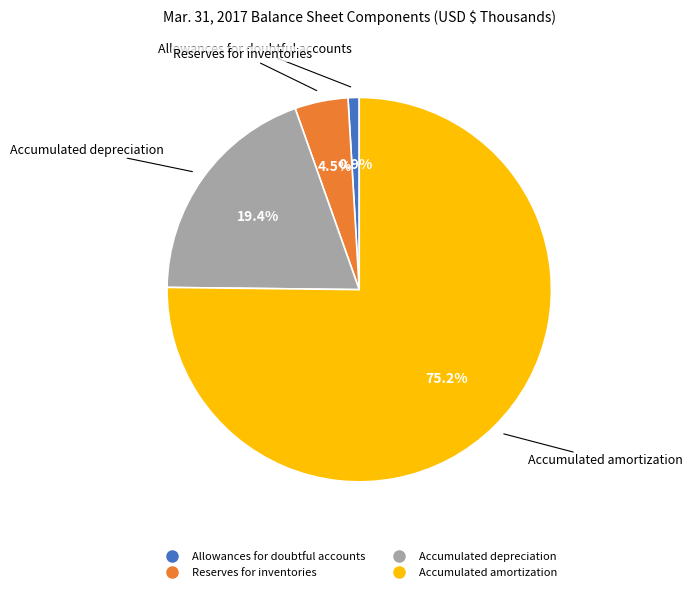

Count the number of slices in the pie.

4